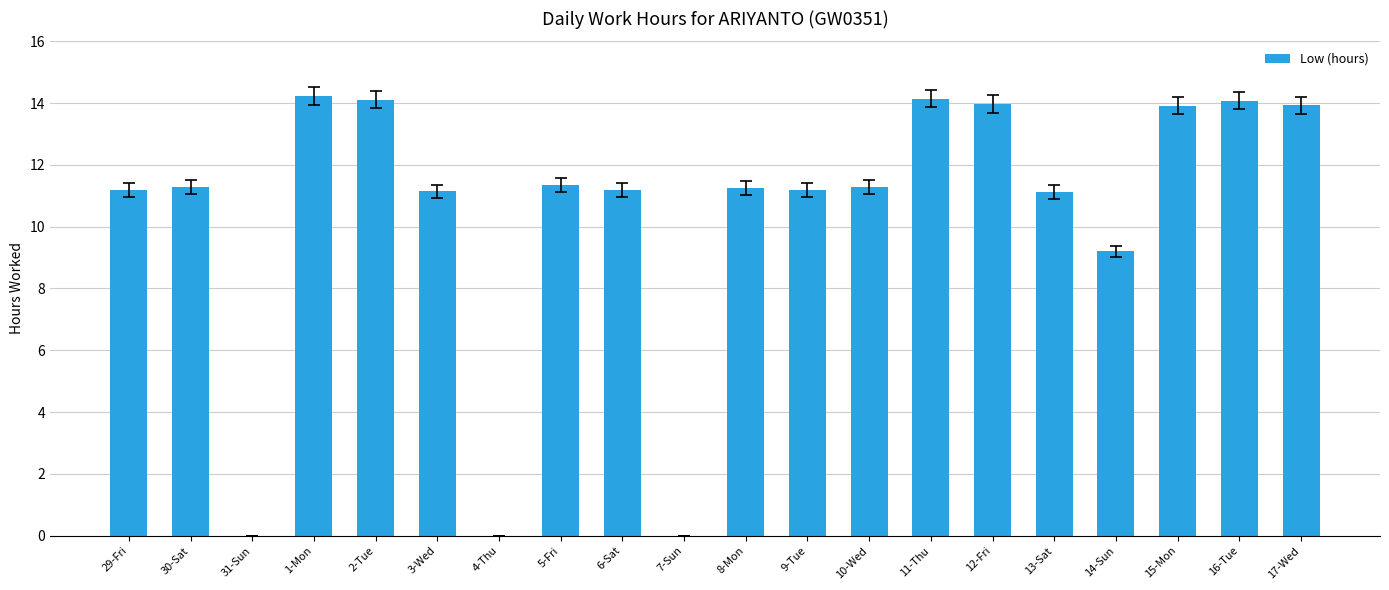

What is the sum of the values at 29-Fri and 3-Wed?

22.3